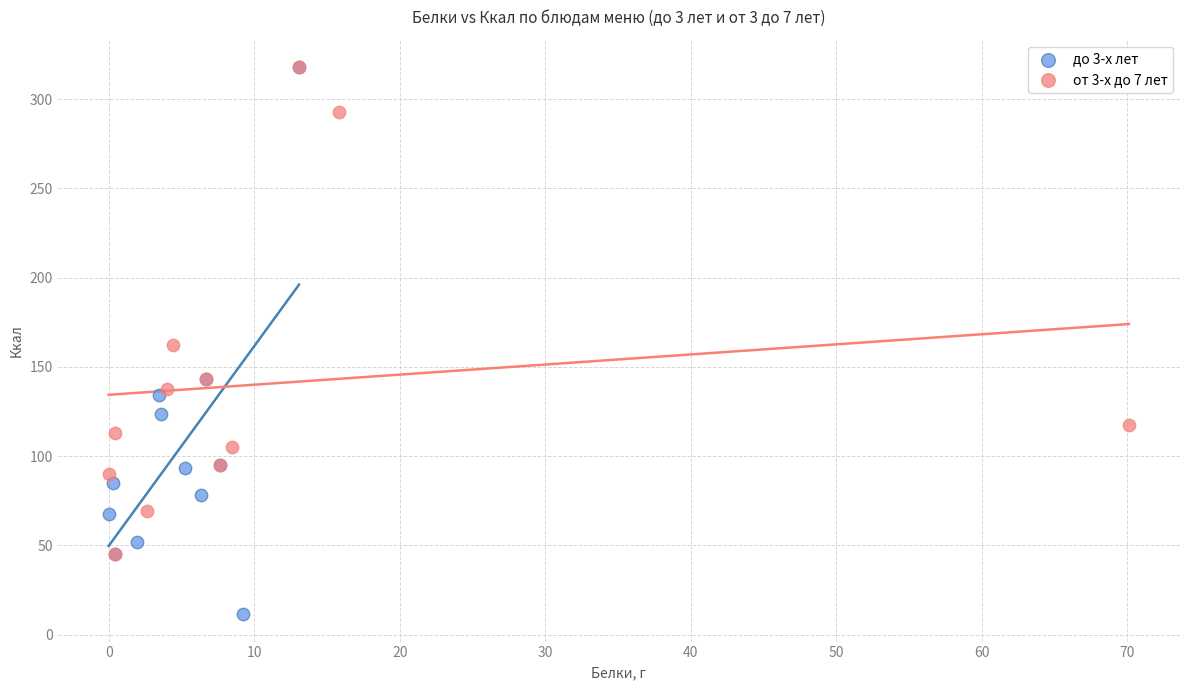

What are all the series names shown in the legend?

до 3-х лет, от 3-х до 7 лет